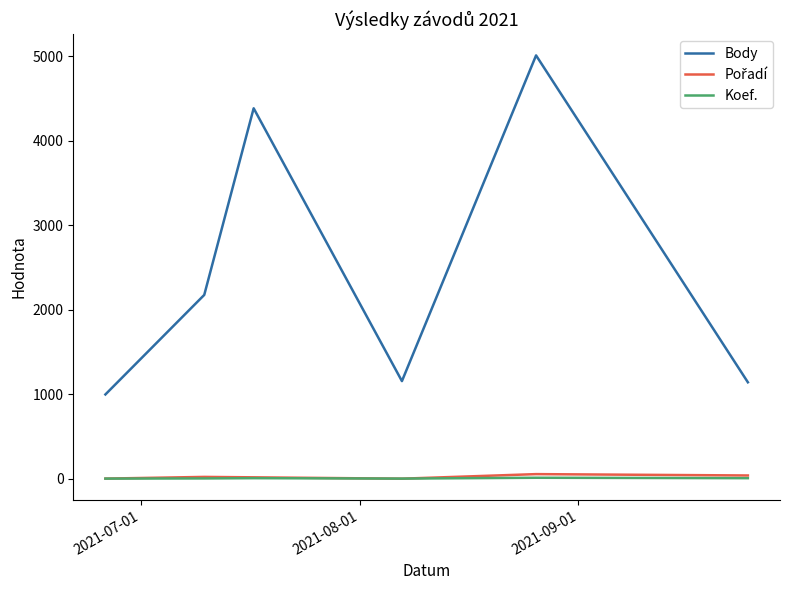

Which series has the largest total across all categories?

Body